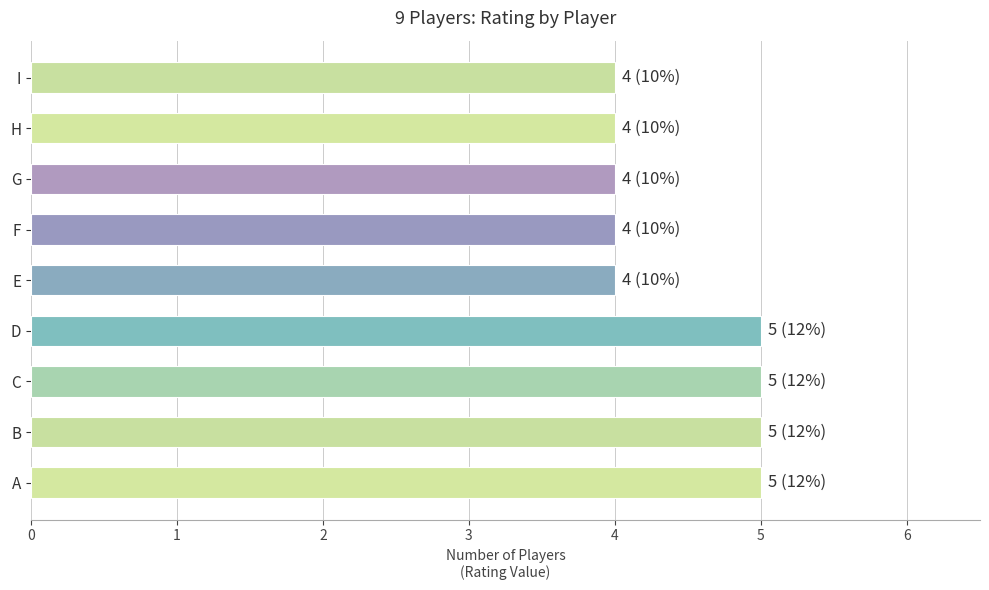

Reading bottom to top, what are all the values shown in this chart?

5	5	5	5	4	4	4	4	4